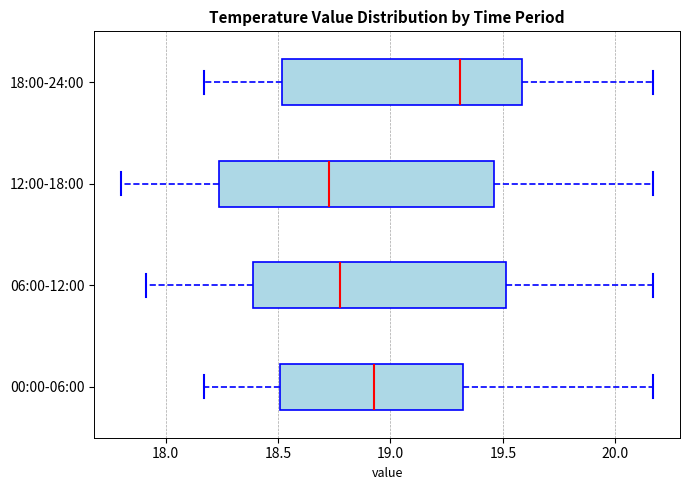

Reading bottom to top, transcribe this box plot: for each box, give where its median line is, the range the box spans, and where its two whiskers end, as read against the x-axis. The values are not printed on the chart, so give them approximately, as read against the axis.

00:00-06:00: median 18.95, box 18.50 to 19.30, whiskers 18.15 to 20.15
06:00-12:00: median 18.80, box 18.40 to 19.50, whiskers 17.90 to 20.15
12:00-18:00: median 18.75, box 18.25 to 19.45, whiskers 17.80 to 20.15
18:00-24:00: median 19.30, box 18.50 to 19.60, whiskers 18.15 to 20.15